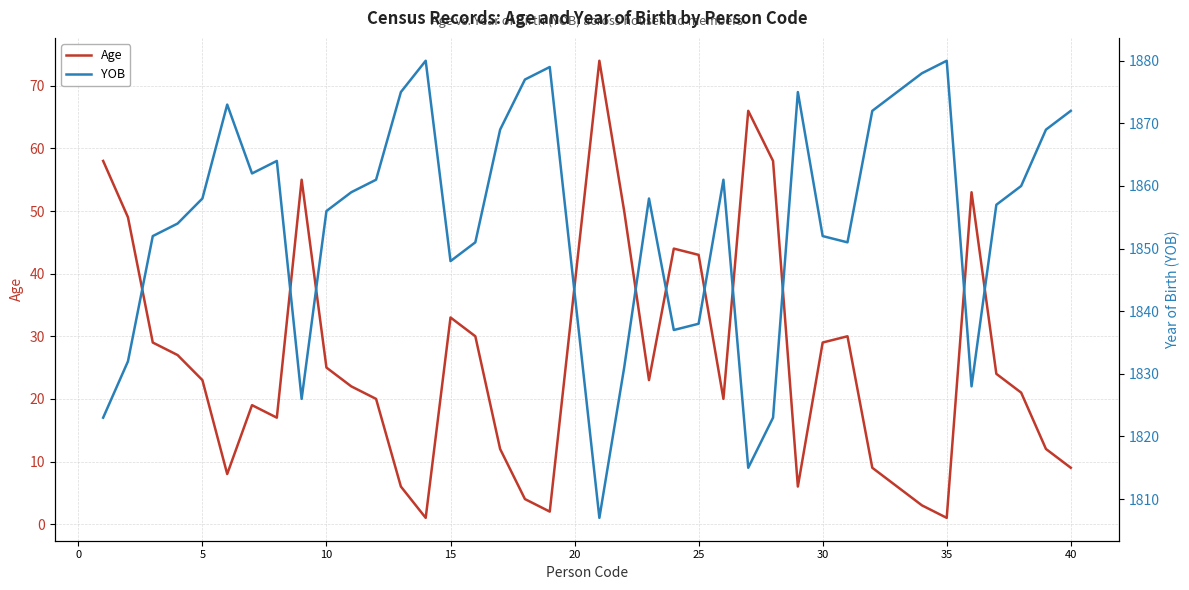

Rank the series by their maximum value, from highest to lowest.

YOB, Age